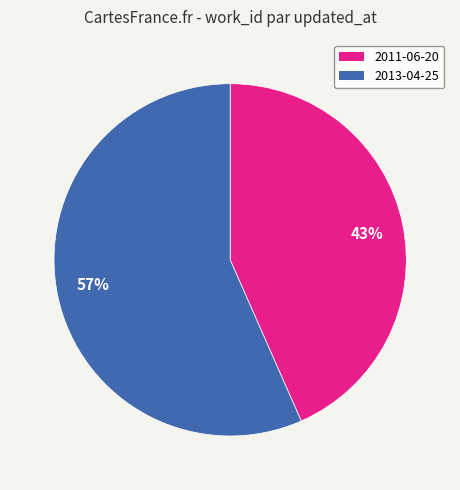

Is it true that 2013-04-25 is 57% of the pie?

True